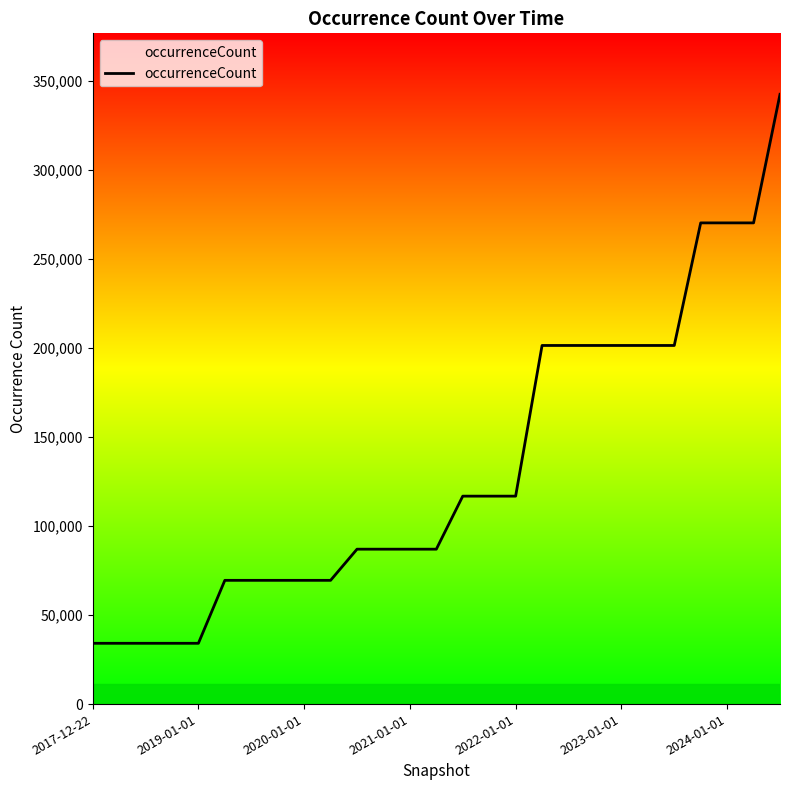

What is the greatest value displayed?

342493